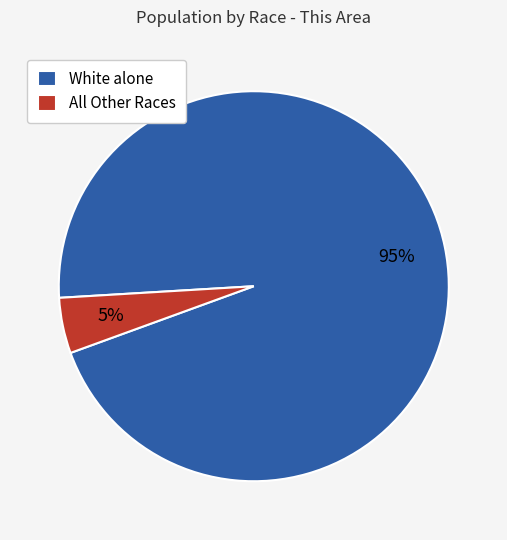

Rank the categories by value from highest to lowest.

White alone, All Other Races